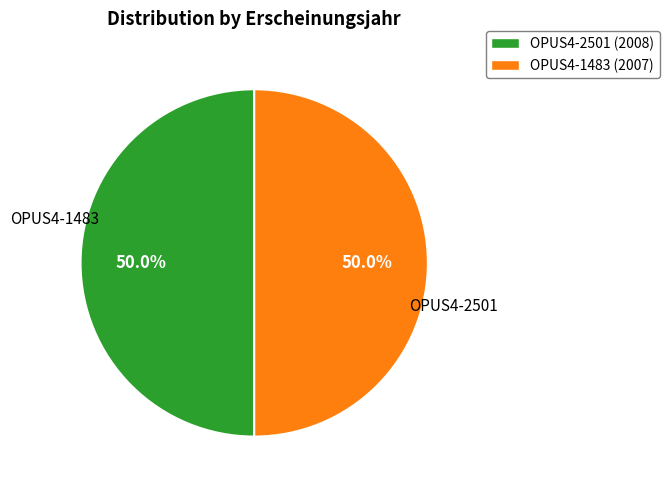

To the nearest percent, what is the average slice percentage?

50%